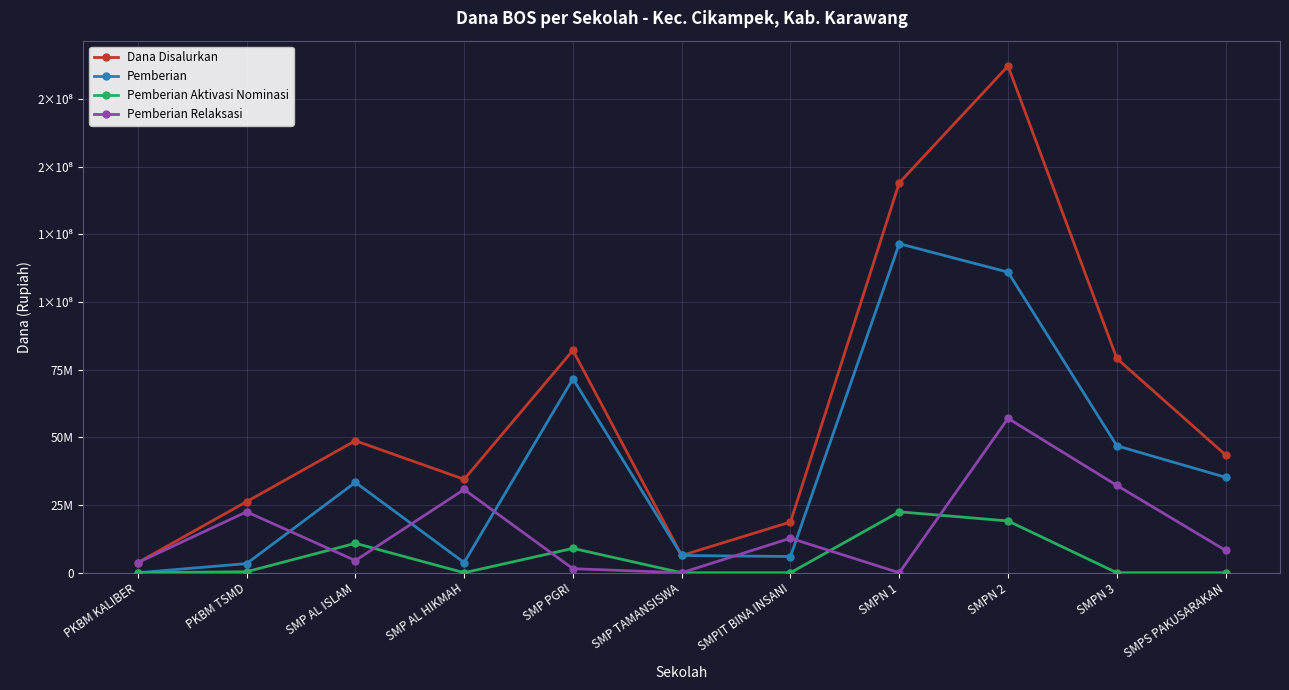

Which series has the widest spread of values?

Dana Disalurkan